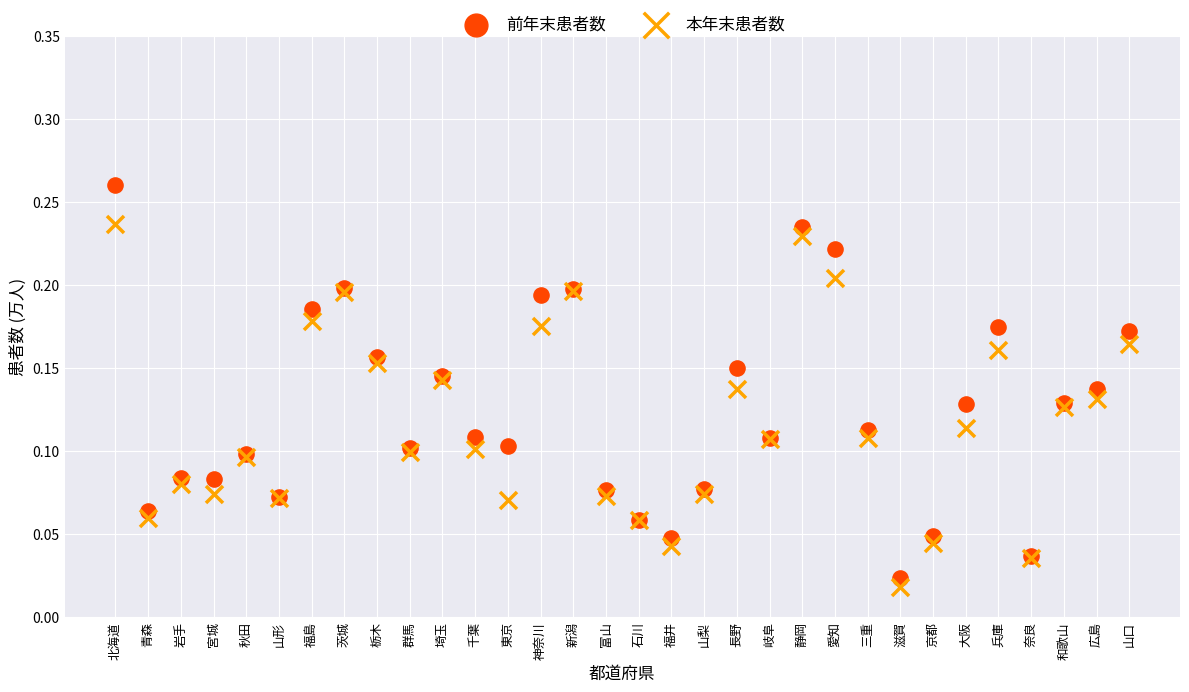

Which series contains the highest Y value?

前年末患者数